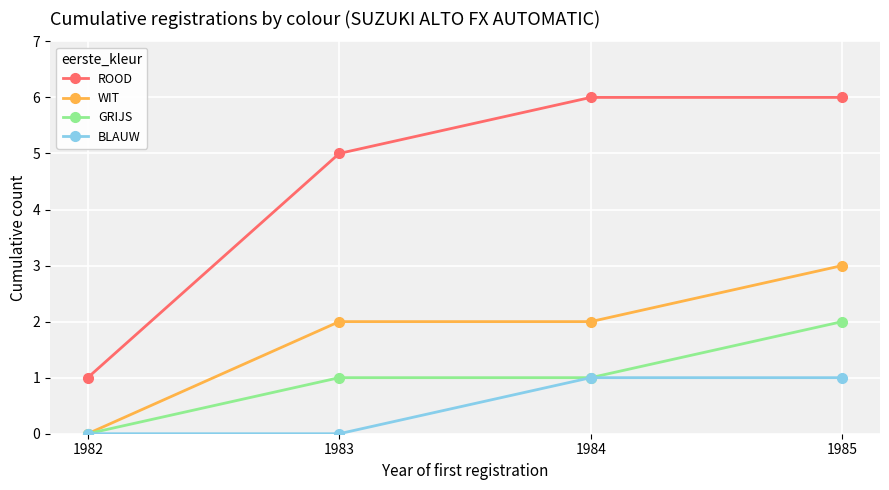

True or false: GRIJS has more than 2 points higher than both neighbors.

False